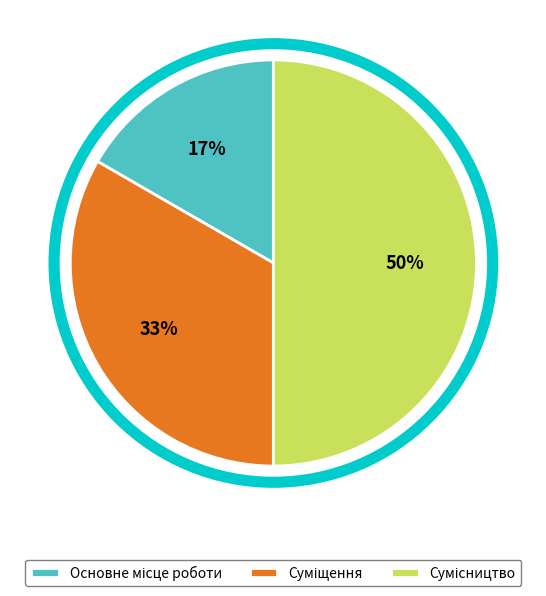

To the nearest percent, what is the difference between the largest and smallest slice percentages?

33%